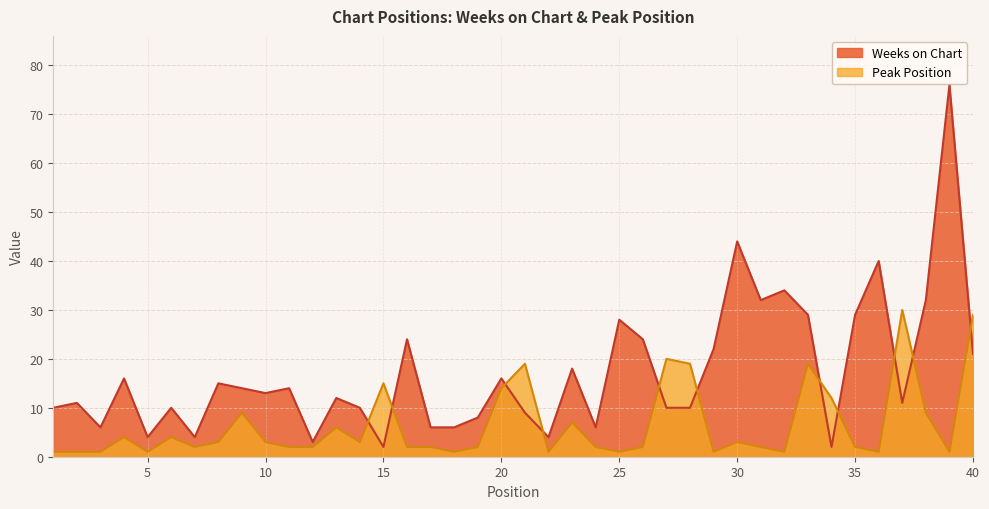

Between 25 and 9, which is larger?

25